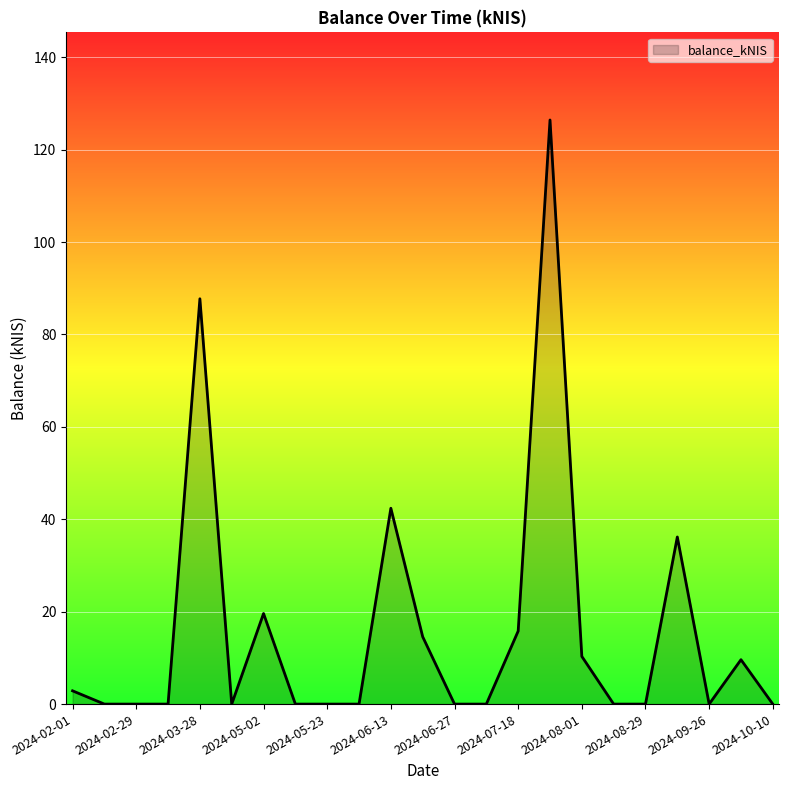

What is the maximum value shown in the chart?

126.4